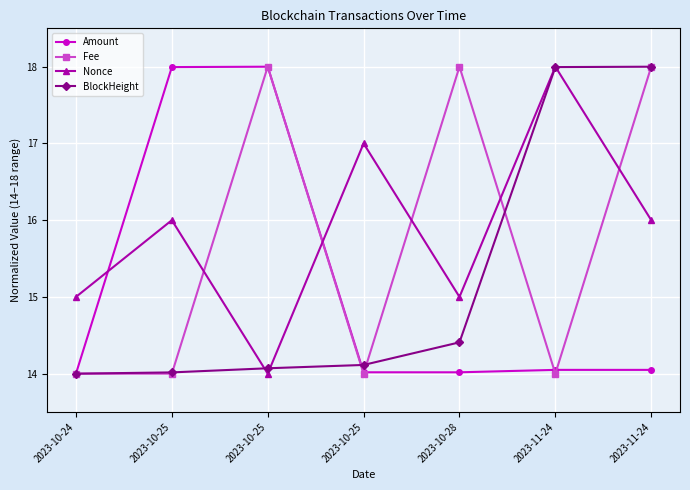

What is the lowest value of the BlockHeight series?

14.0